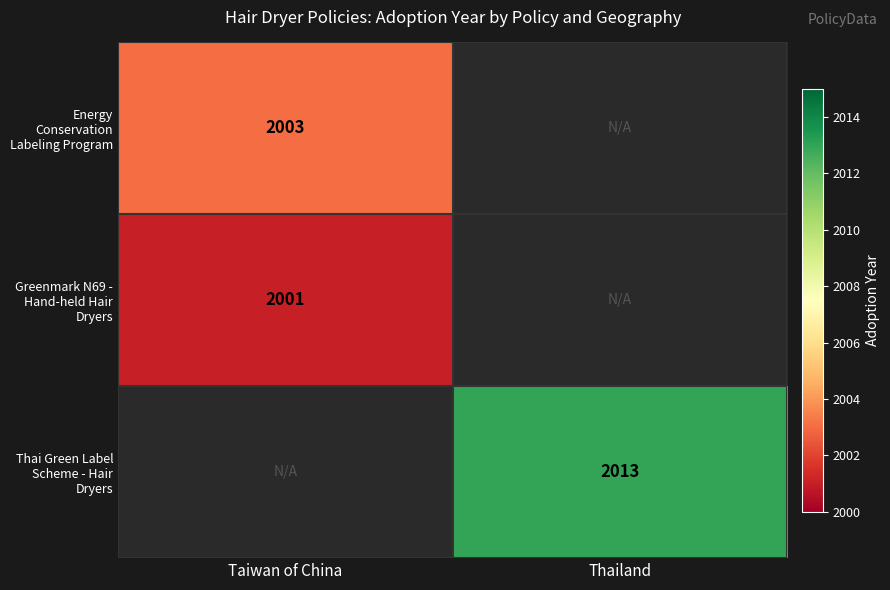

Is the value of Thai Green Label Scheme - Hair Dryers at Thailand greater than the value of Greenmark N69 - Hand-held Hair Dryers at Taiwan of China?

Yes